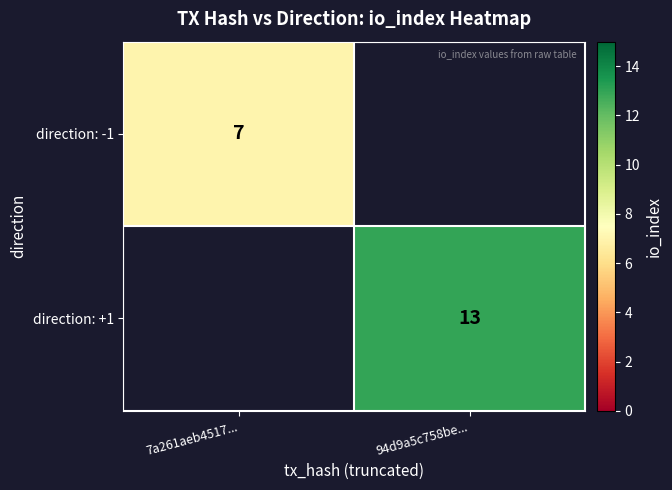

True or false: direction: -1 has a value of 7 at 7a261aeb4517....

True